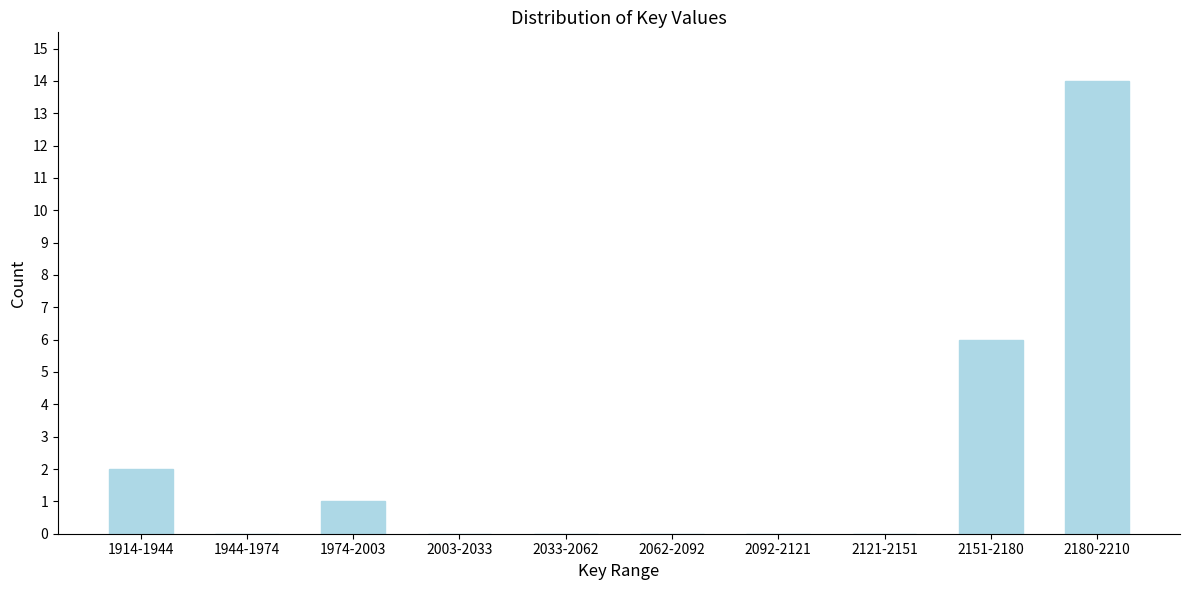

Reading right to left, what are all the values shown in this chart?

2180-2210=14	2151-2180=6	2121-2151=0	2092-2121=0	2062-2092=0	2033-2062=0	2003-2033=0	1974-2003=1	1944-1974=0	1914-1944=2